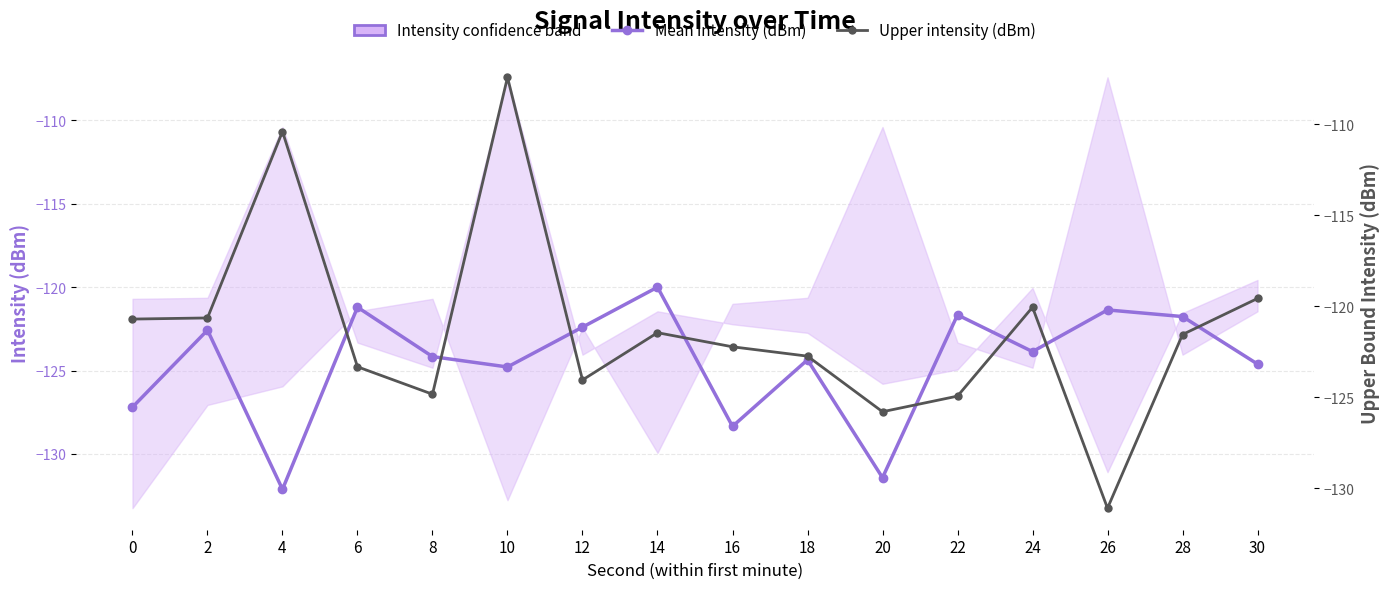

What is the highest value of the Mean intensity (dBm) series?

-120.0